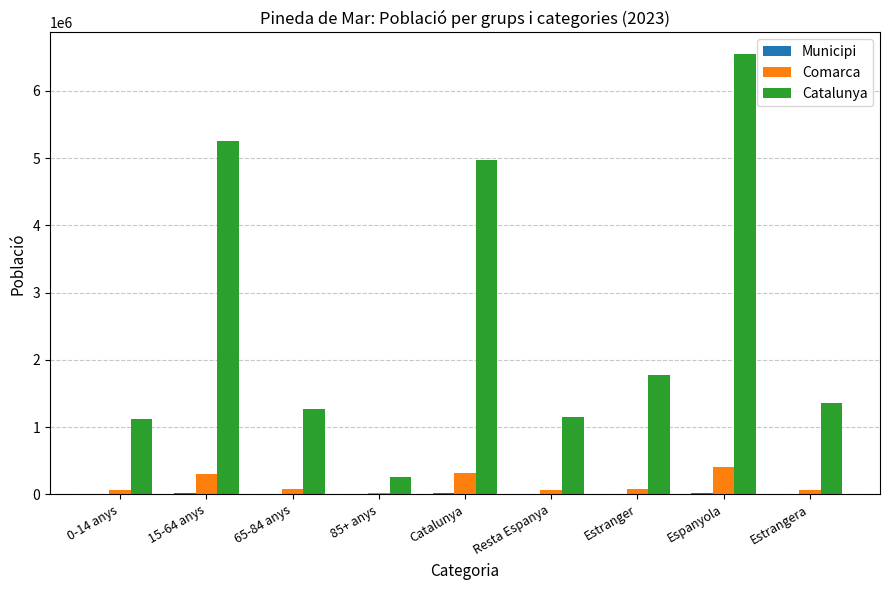

Which series has the largest total across all categories?

Catalunya